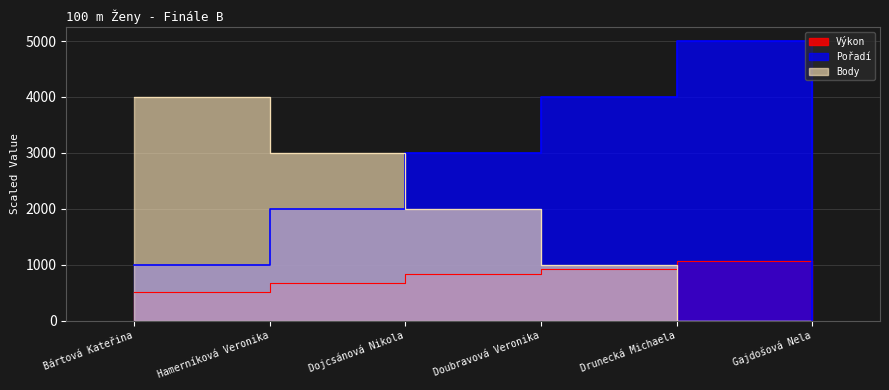

What is the sum of all Pořadí values?

15000.0